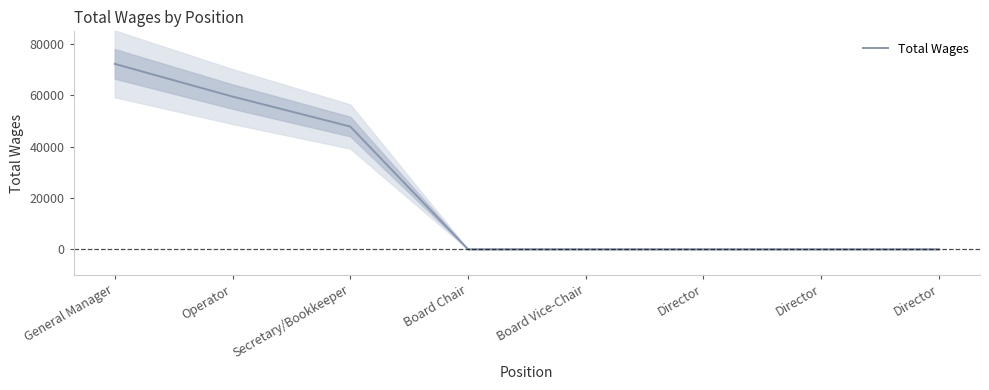

How many lines are shown in the chart?

1